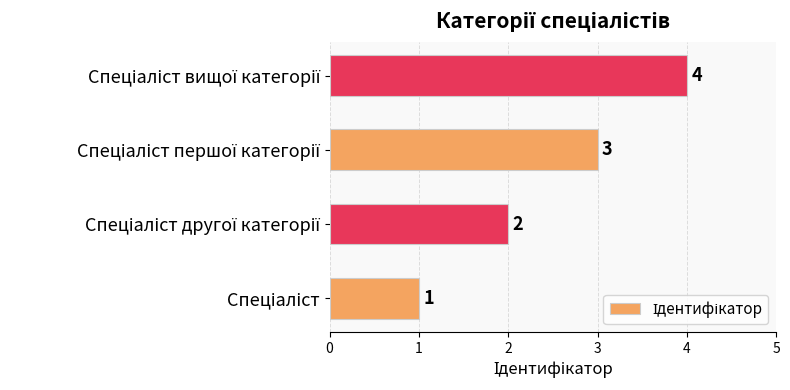

How many data points does each series have?

4